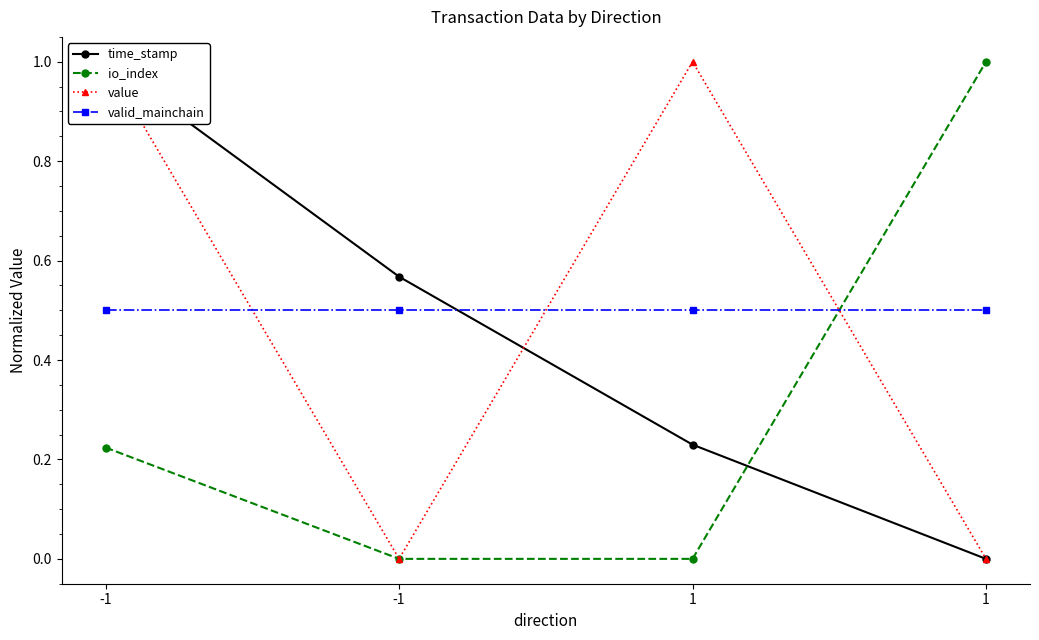

True or false: value has more than 1 points higher than both neighbors.

False